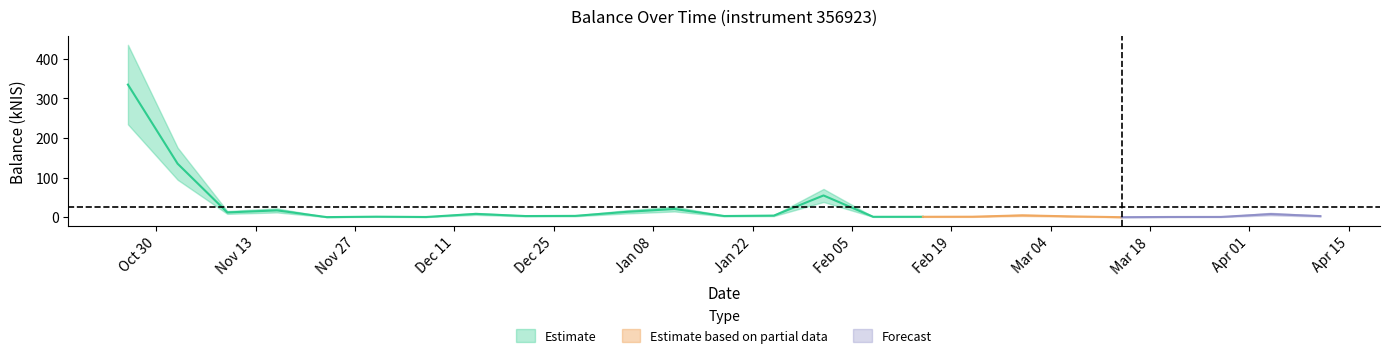

What is the label of the 2nd point from the left?

2023-11-02